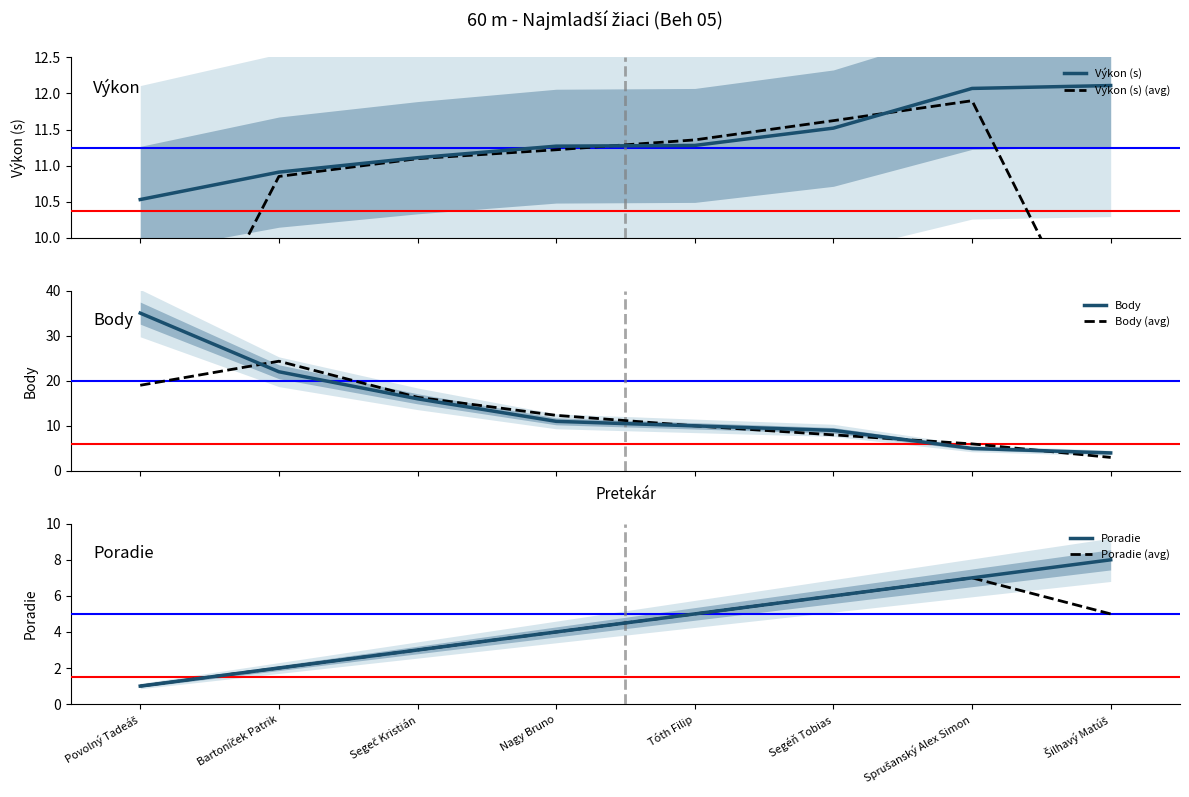

At which category does the chart reach its peak across all series?

Povolný Tadeáš